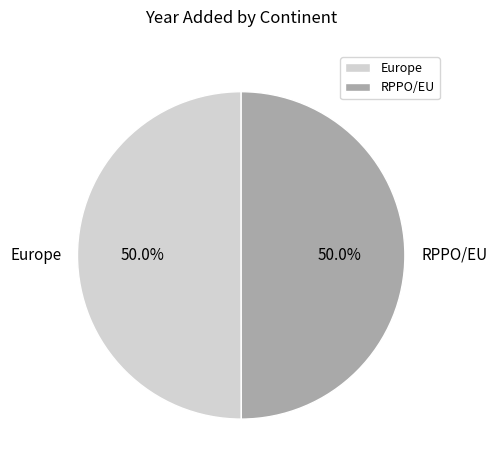

True or false: Europe accounts for 50% of the total.

True